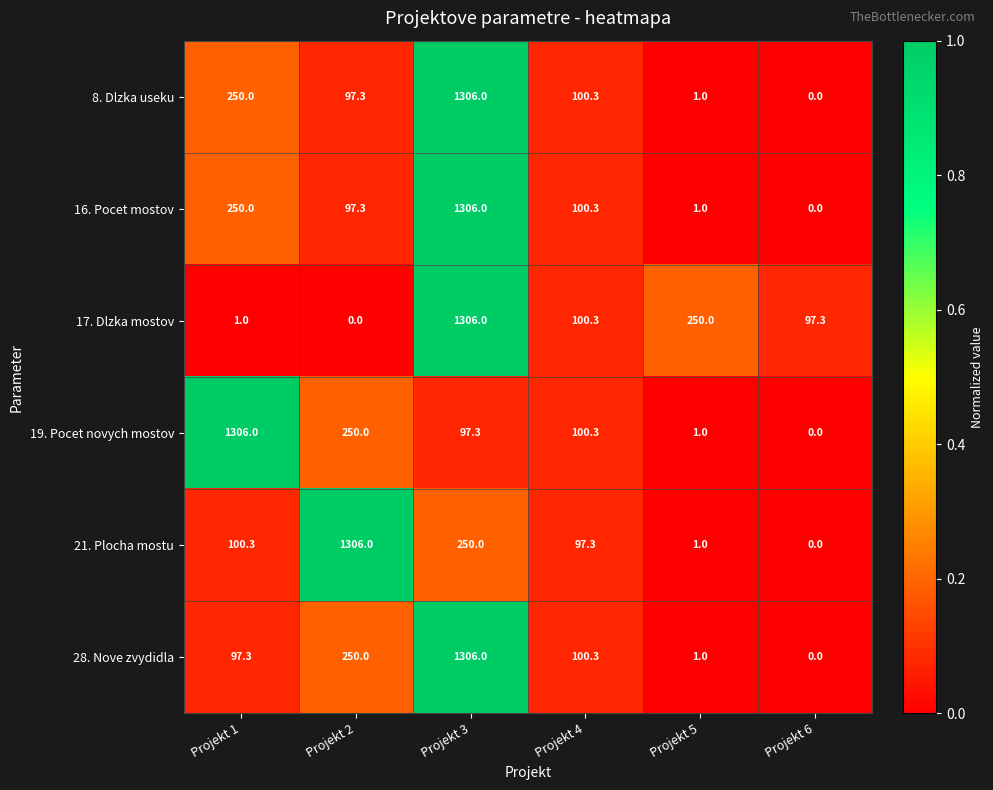

What is the total value across all series at Projekt 3?

5571.3